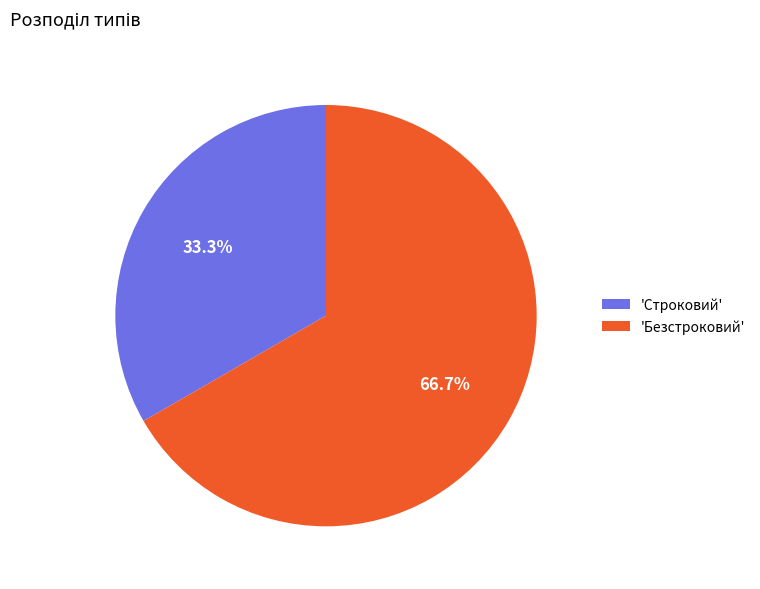

Which category accounts for the majority?

'Безстроковий'